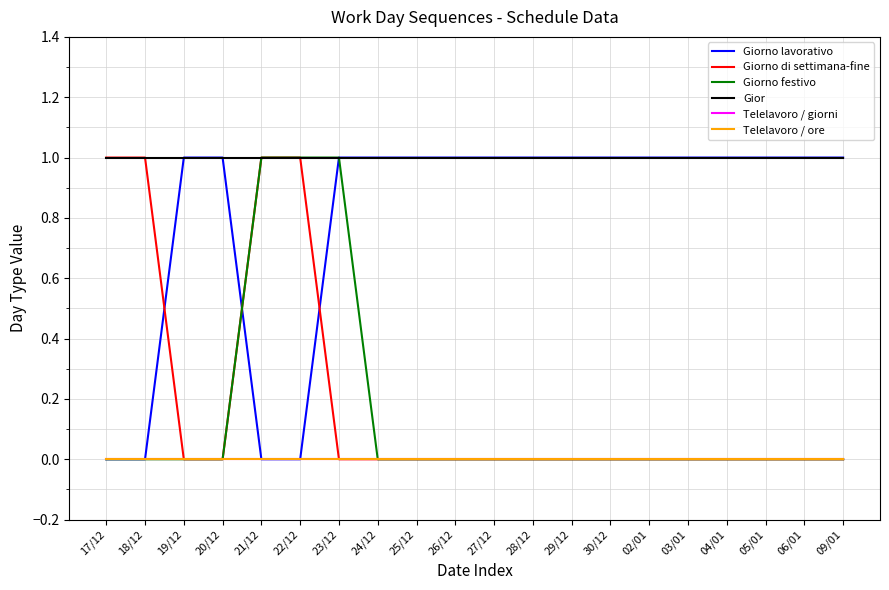

Rank the series at 22/12 from highest to lowest value.

Giorno di settimana-fine, Giorno festivo, Gior, Giorno lavorativo, Telelavoro / giorni, Telelavoro / ore